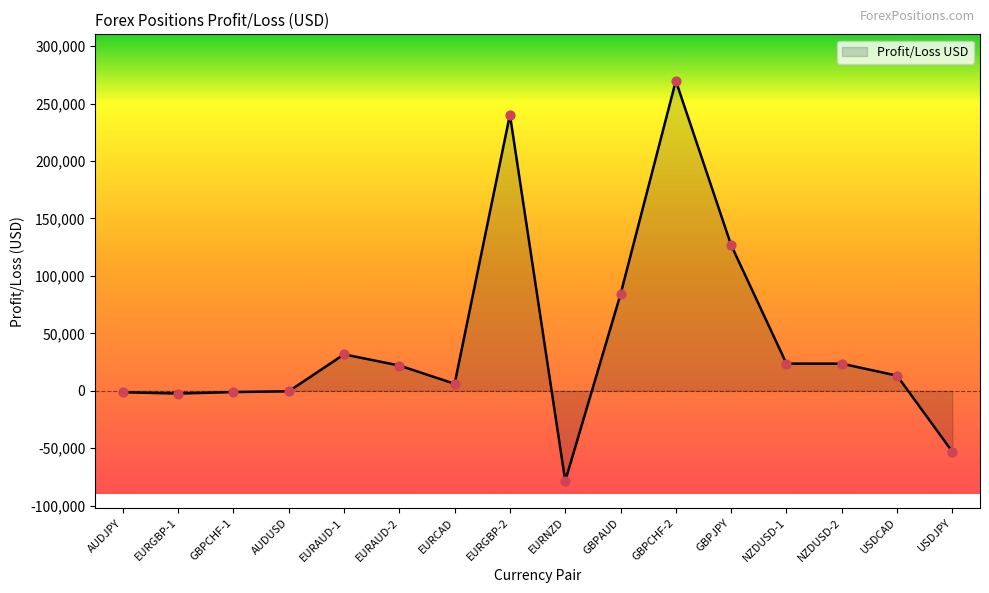

Approximately how many times larger is the value at EURAUD-1 compared to GBPAUD?

0.4